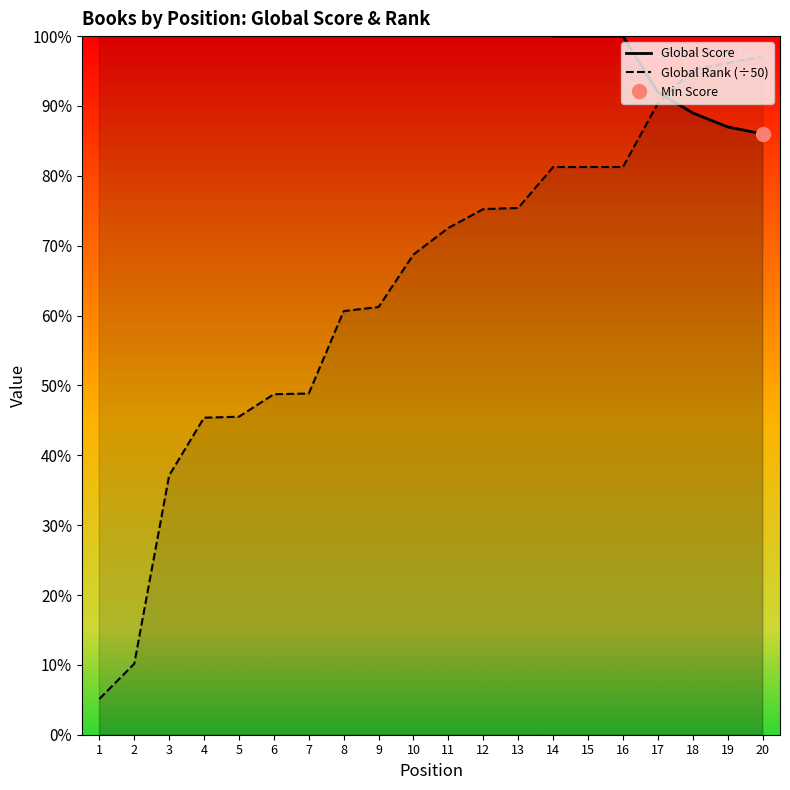

Reading left to right, what are all the values shown in this chart?

Global Score: 1189.0	693.0	207.0	161.0	160.0	146.0	145.0	124.0	123.0	109.0	107.0	103.0	103.0	100.0	100.0	100.0	92.0	89.0	87.0	86.0
Global Rank (÷50): 5.1	10.2	37.1	45.4	45.5	48.7	48.8	60.6	61.2	68.7	72.5	75.2	75.4	81.3	81.3	81.3	90.4	95.2	96.1	97.1